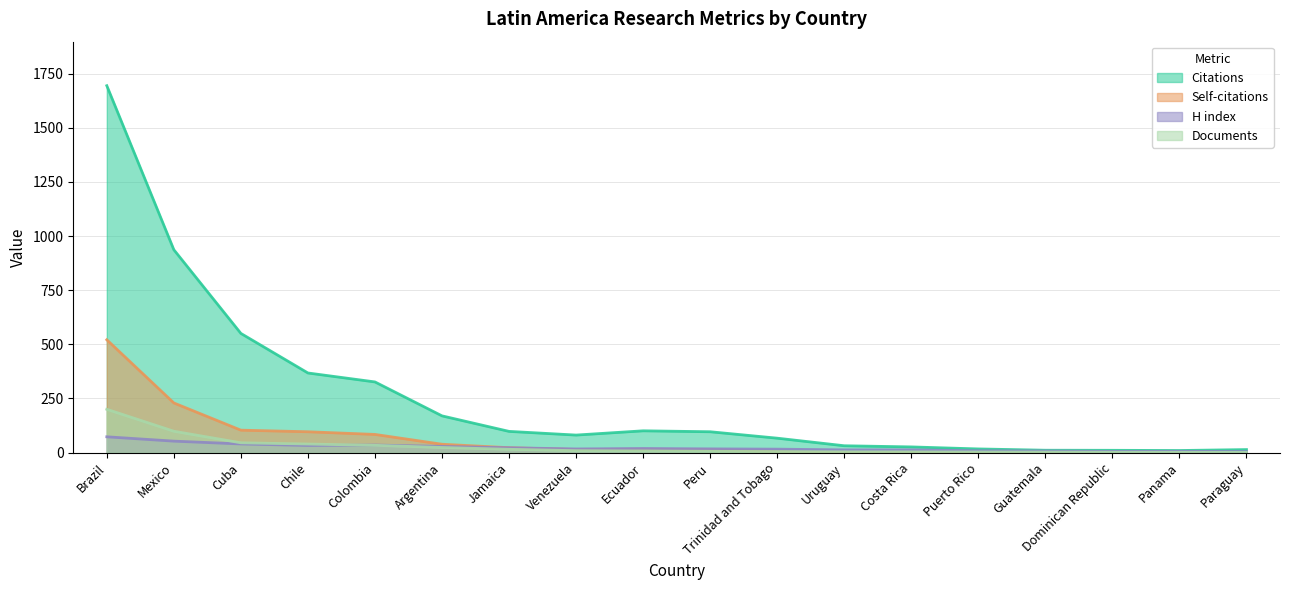

Which series has the largest total across all categories?

Citations